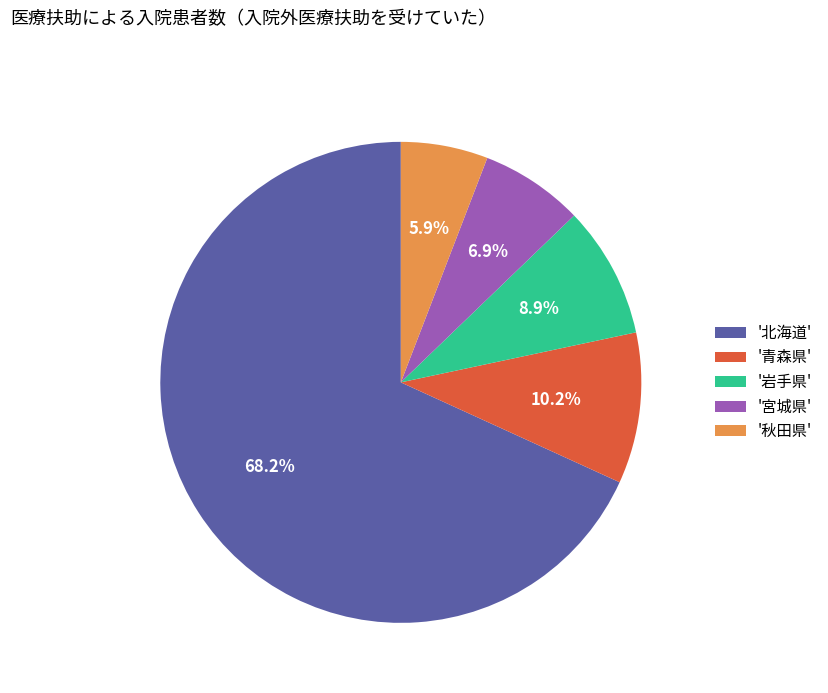

Is there a majority slice in this chart?

Yes